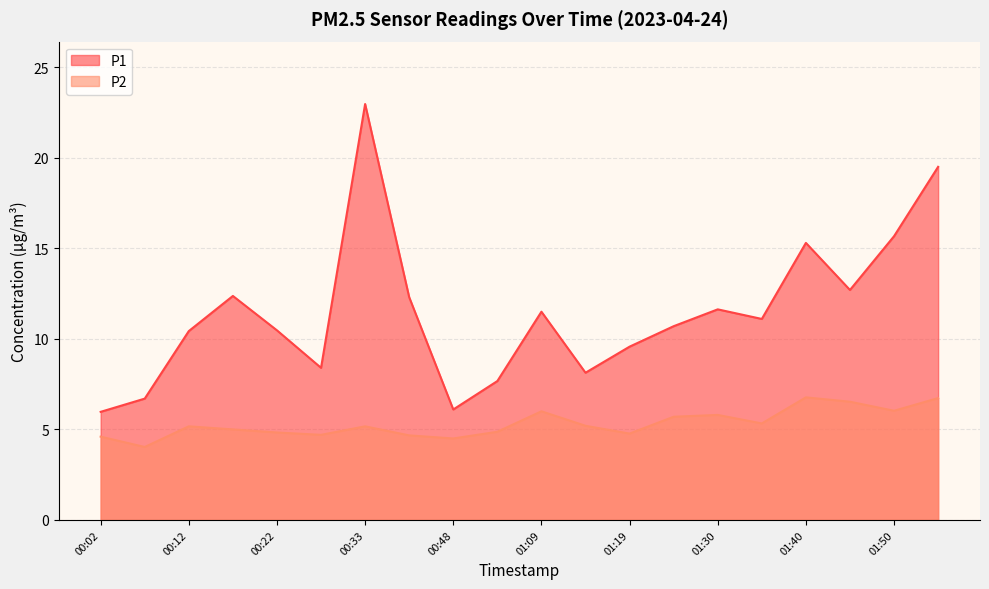

Reading left to right, list all the values displayed in this chart.

P1: 00:02=6.0	00:07=6.7	00:12=10.4	00:17=12.4	00:22=10.5	00:28=8.4	00:33=23.0	00:43=12.3	00:48=6.1	00:53=7.7	01:09=11.5	01:14=8.1	01:19=9.6	01:24=10.7	01:30=11.6	01:35=11.1	01:40=15.3	01:45=12.7	01:50=15.7	01:55=19.5
P2: 00:02=4.6	00:07=4.0	00:12=5.2	00:17=5.0	00:22=4.8	00:28=4.7	00:33=5.2	00:43=4.7	00:48=4.5	00:53=4.9	01:09=6.0	01:14=5.2	01:19=4.8	01:24=5.7	01:30=5.8	01:35=5.3	01:40=6.8	01:45=6.5	01:50=6.0	01:55=6.7